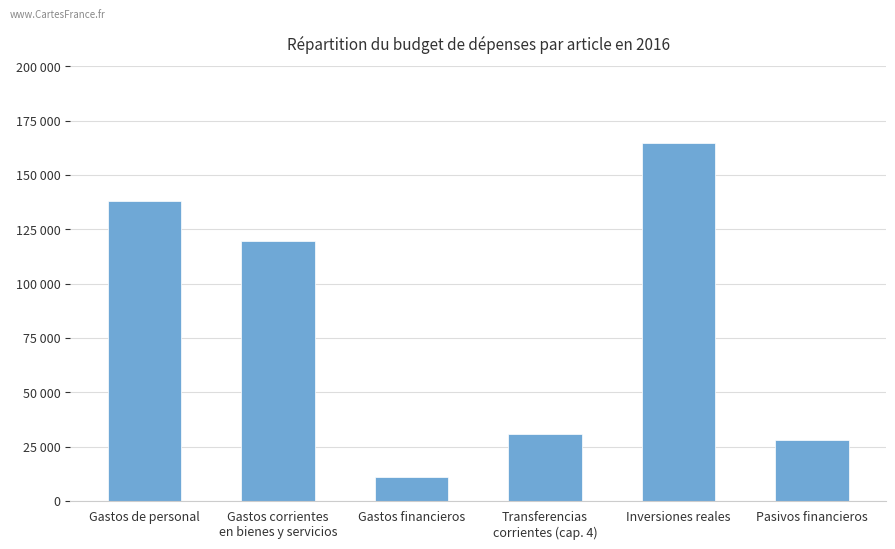

Which has a higher value, Gastos de personal or Gastos financieros?

Gastos de personal